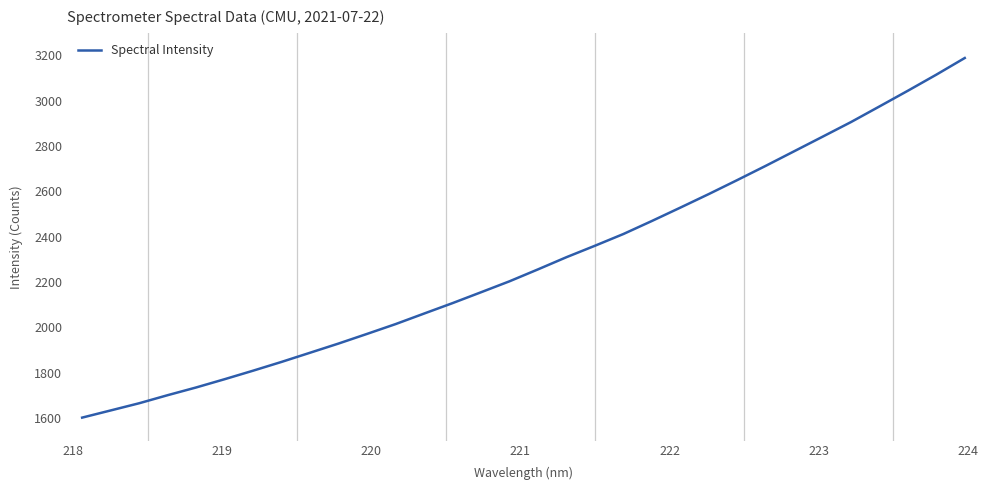

What is the minimum value shown in the chart?

1601.2